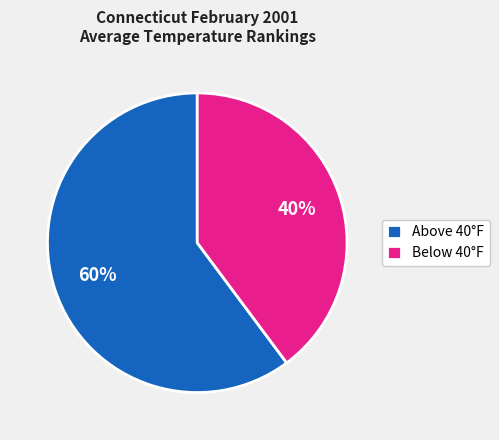

Combined, do Above 40°F and Below 40°F account for over 50%?

Yes